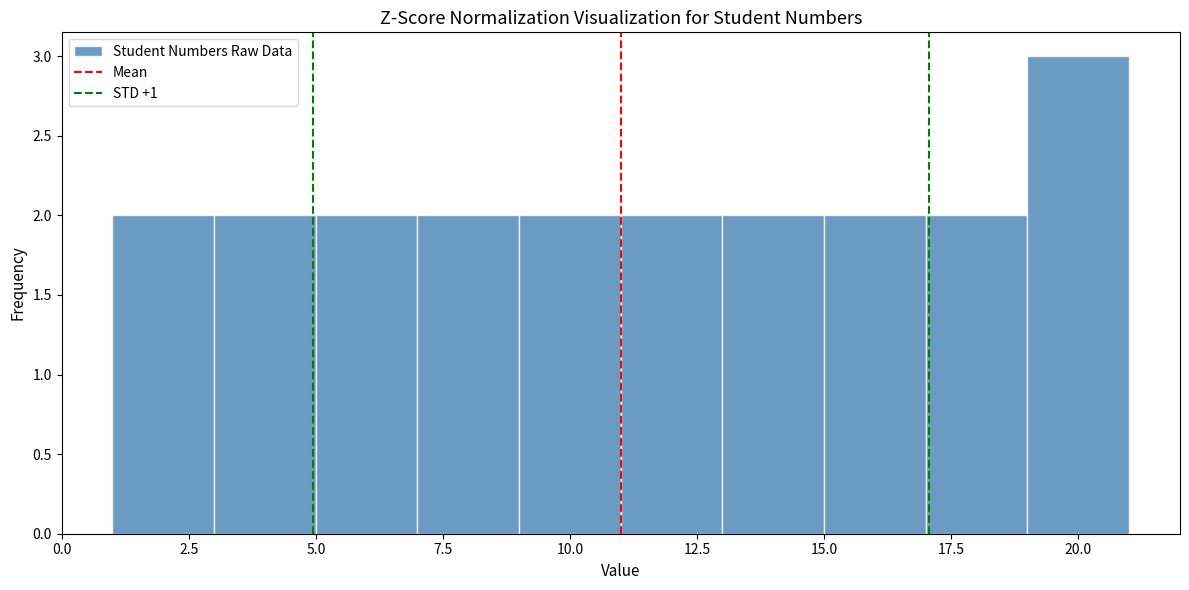

How tall is the bar that spans 7 to 9 on the x-axis? The values are not printed on the chart, so give them approximately, as read against the axis.

2